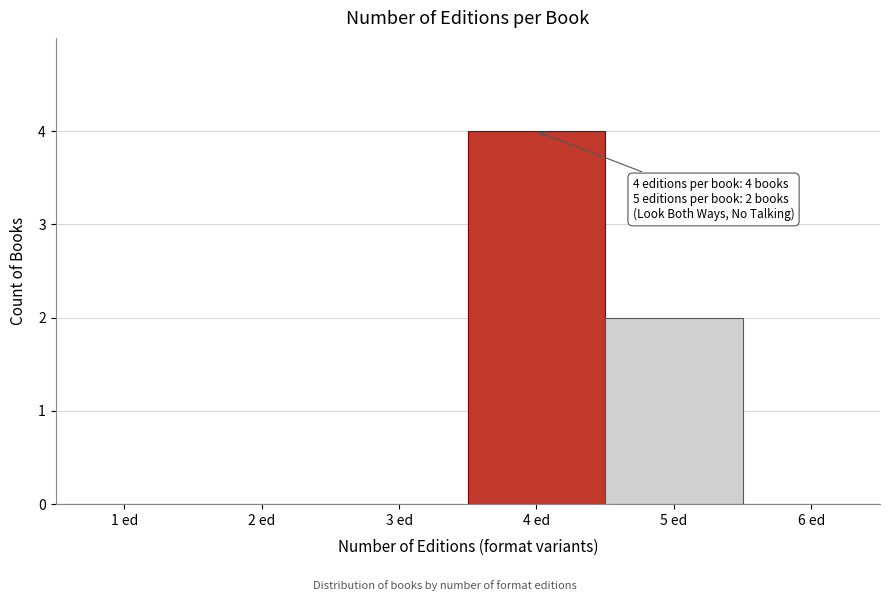

Reading left to right, what are all the values shown in this chart?

1 ed=0	2 ed=0	3 ed=0	4 ed=4	5 ed=2	6 ed=0